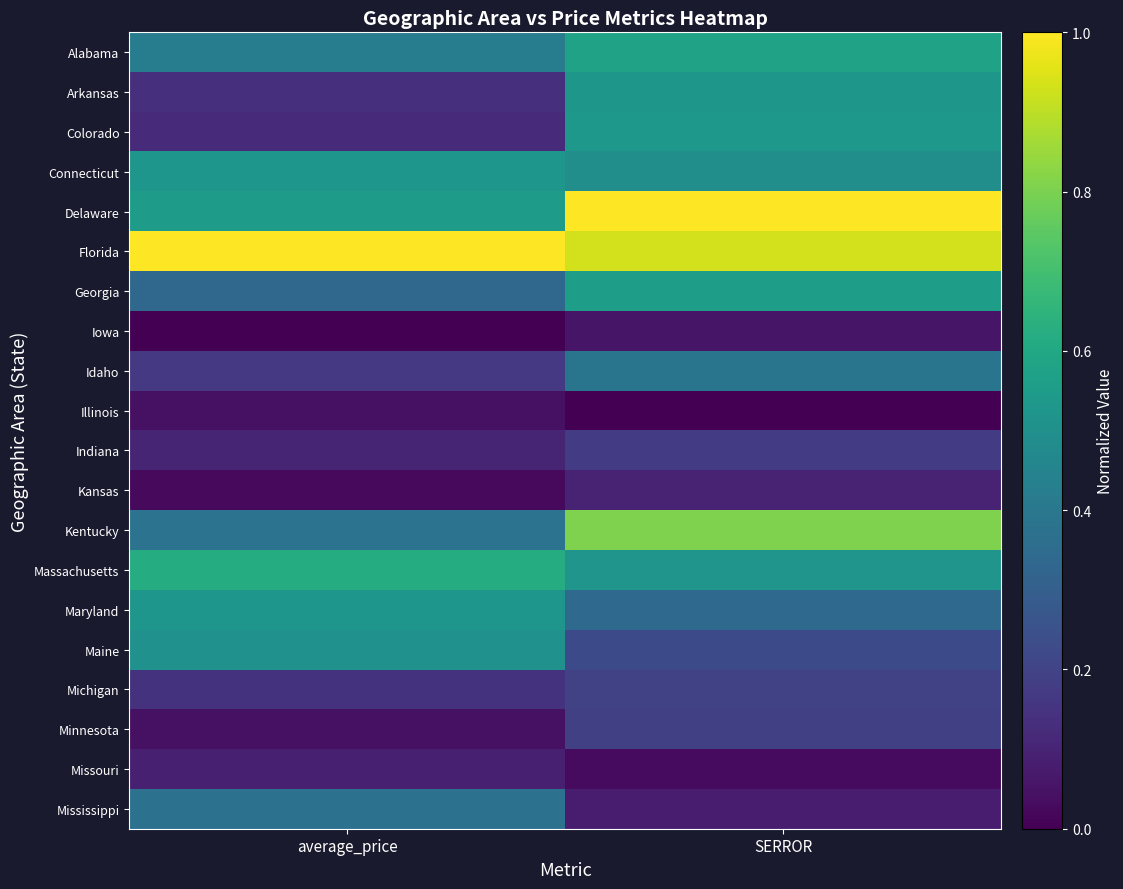

At average_price, list the series in order from largest to smallest.

Florida, Massachusetts, Delaware, Connecticut, Maryland, Maine, Alabama, Kentucky, Mississippi, Georgia, Idaho, Michigan, Arkansas, Colorado, Indiana, Missouri, Illinois, Minnesota, Kansas, Iowa